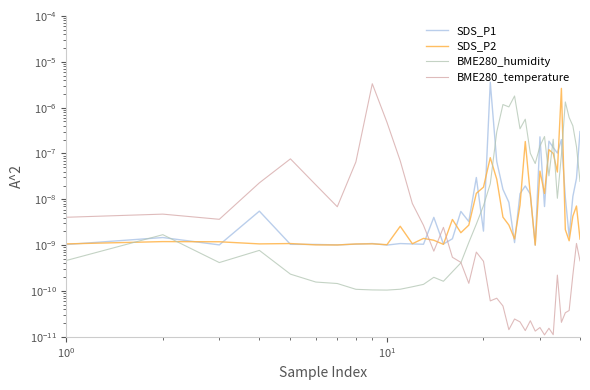

How many series are shown in this chart?

4